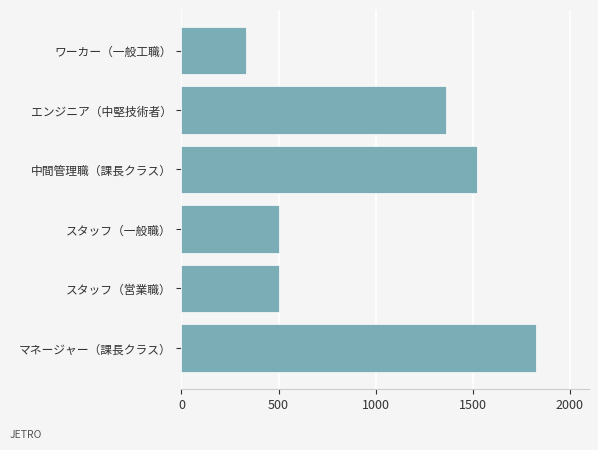

What is the label of the 5th bar from the bottom?

エンジニア（中堅技術者）